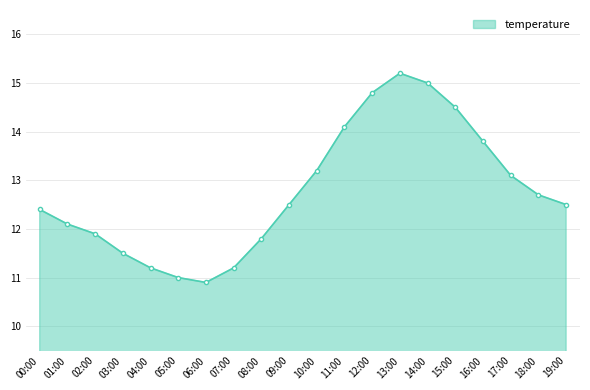

Reading right to left, list all the values displayed in this chart.

19:00=12.5	18:00=12.7	17:00=13.1	16:00=13.8	15:00=14.5	14:00=15.0	13:00=15.2	12:00=14.8	11:00=14.1	10:00=13.2	09:00=12.5	08:00=11.8	07:00=11.2	06:00=10.9	05:00=11.0	04:00=11.2	03:00=11.5	02:00=11.9	01:00=12.1	00:00=12.4